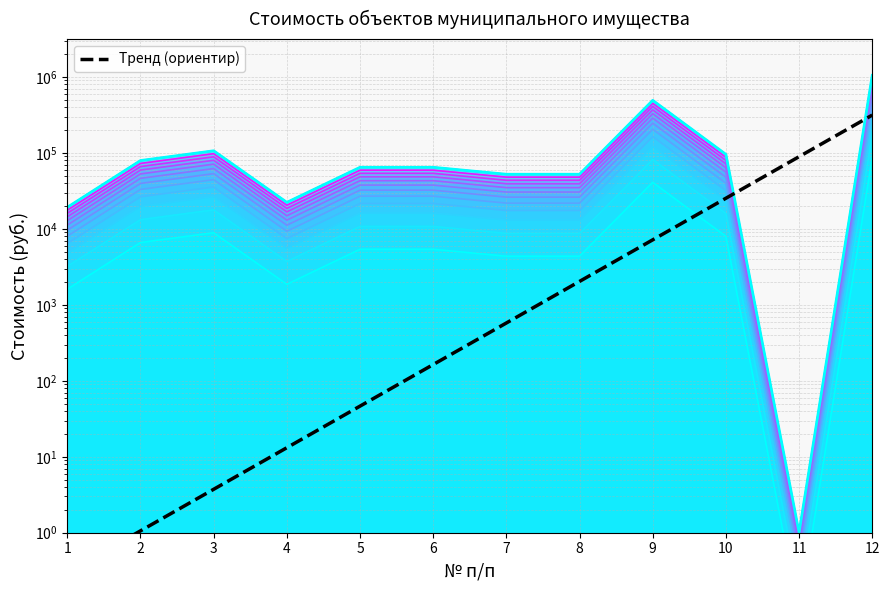

At which label does Слой 3 reach its peak?

12